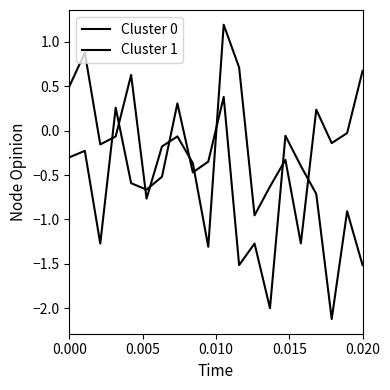

Does the chart have visible grid lines?

No